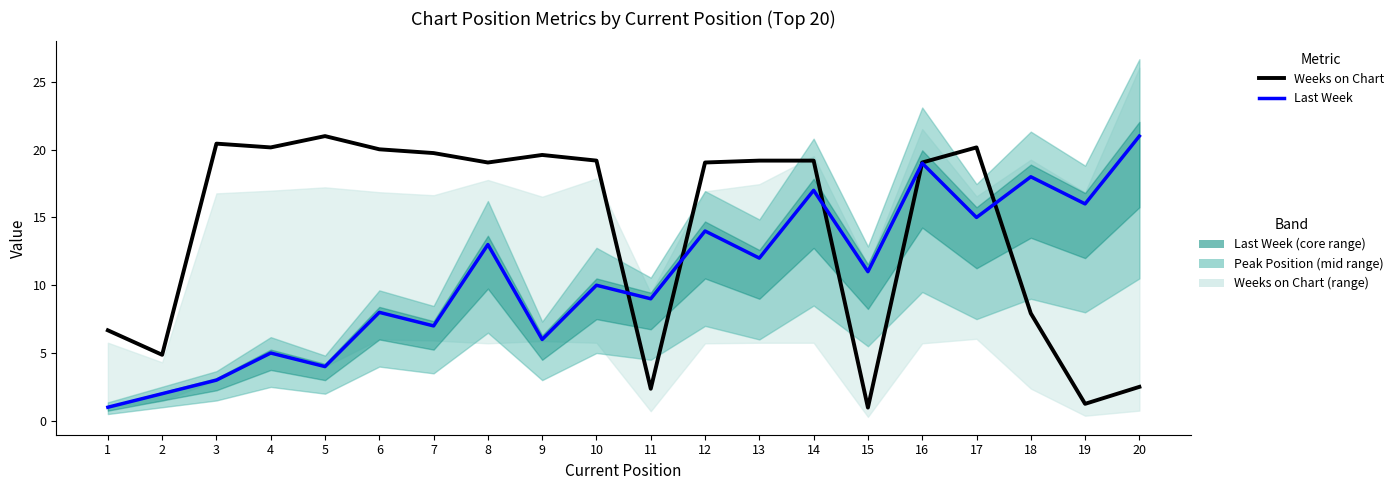

After their last crossing, which series has the higher values: Weeks on Chart or Last Week?

Last Week